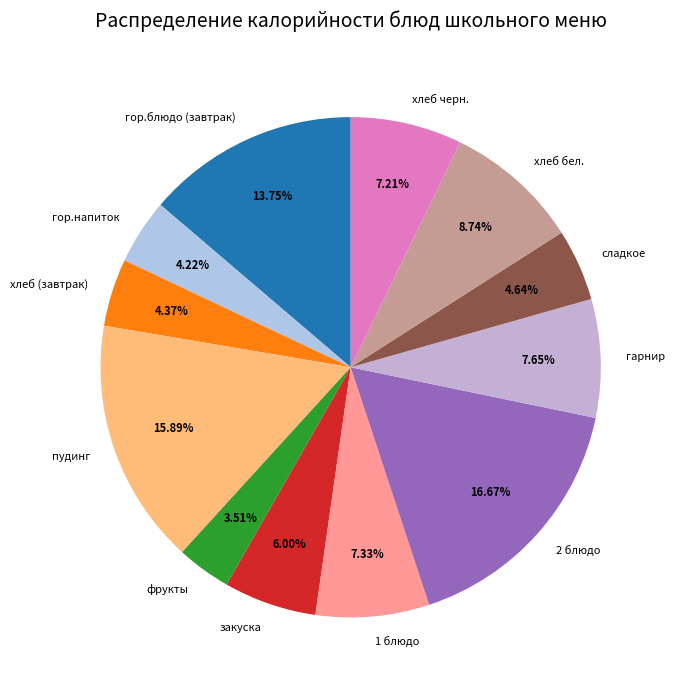

Is there any slice that represents more than half of the pie?

No